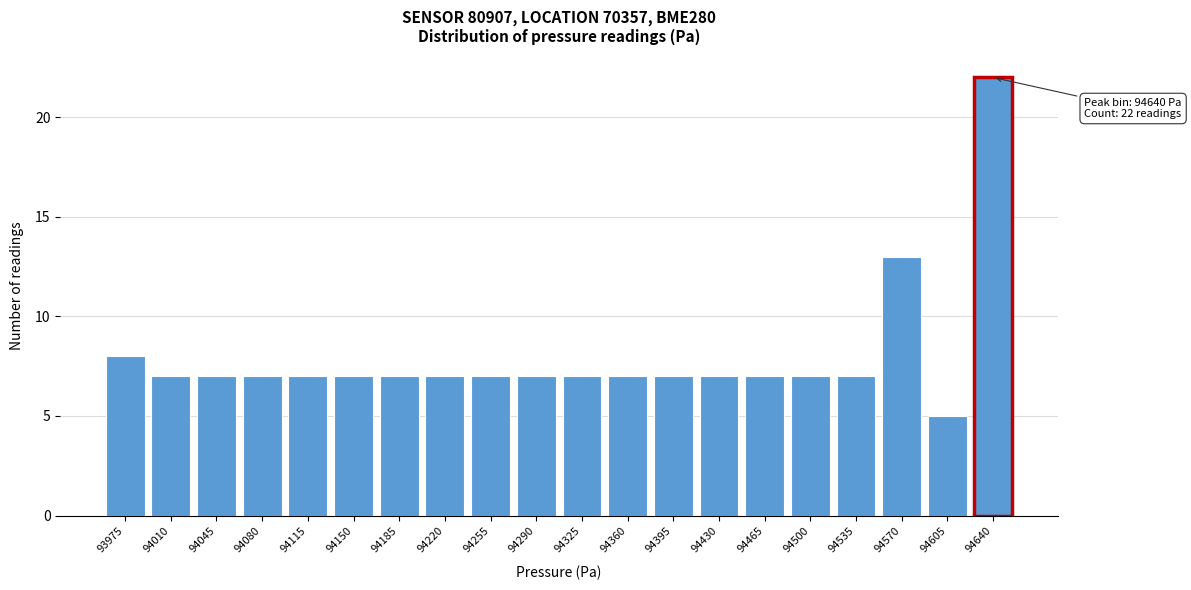

Reading left to right, extract all data points from this chart.

93975=8	94010=7	94045=7	94080=7	94115=7	94150=7	94185=7	94220=7	94255=7	94290=7	94325=7	94360=7	94395=7	94430=7	94465=7	94500=7	94535=7	94570=13	94605=5	94640=22